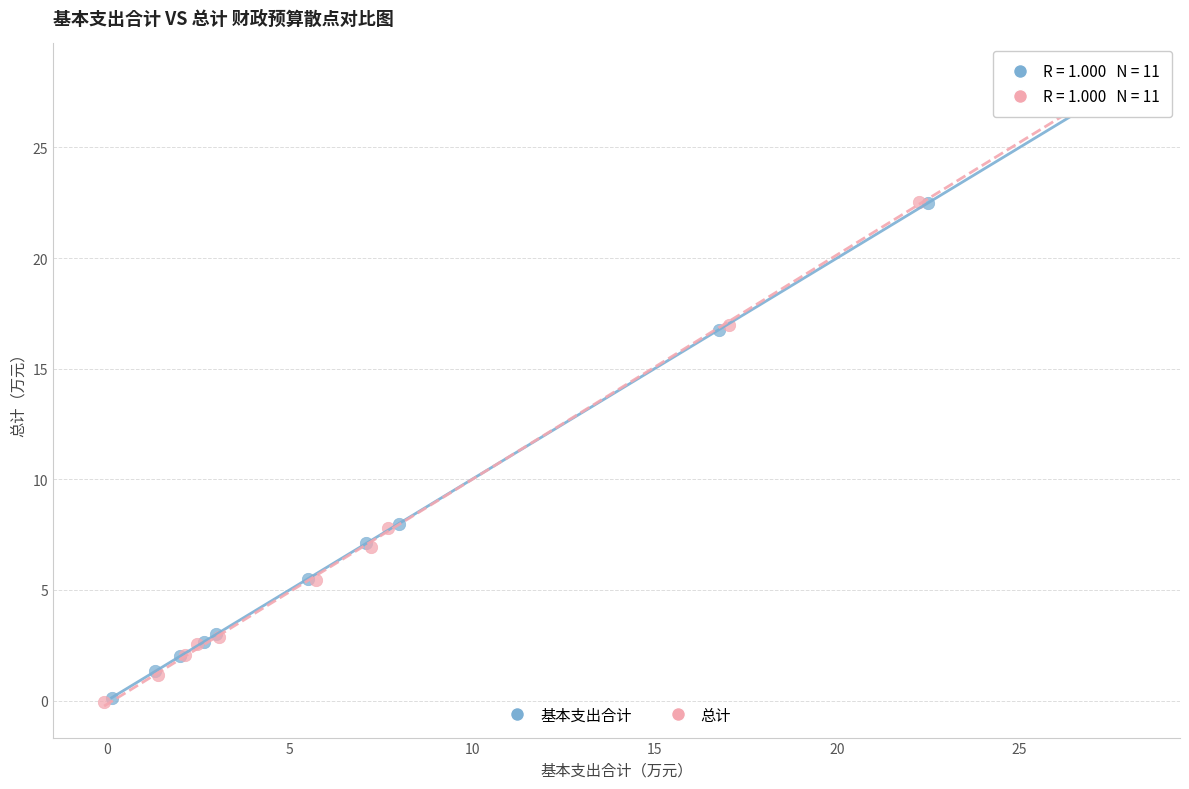

Which series contains the highest Y value?

总计